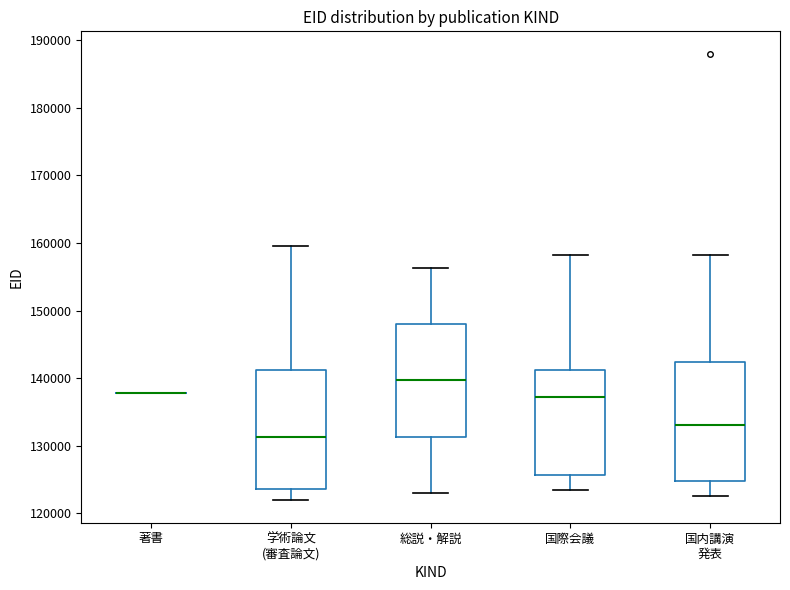

Reading left to right, transcribe this box plot: for each box, give where its median line is, the range the box spans, and where its two whiskers end, as read against the y-axis. The values are not printed on the chart, so give them approximately, as read against the axis.

著書: box collapsed to a line at 138000, whiskers 138000 to 138000
学術論文 (審査論文): median 131000, box 124000 to 141000, whiskers 122000 to 160000
総説・解説: median 140000, box 131000 to 148000, whiskers 123000 to 156000
国際会議: median 137000, box 126000 to 141000, whiskers 124000 to 158000
国内講演 発表: median 133000, box 125000 to 142000, whiskers 123000 to 158000